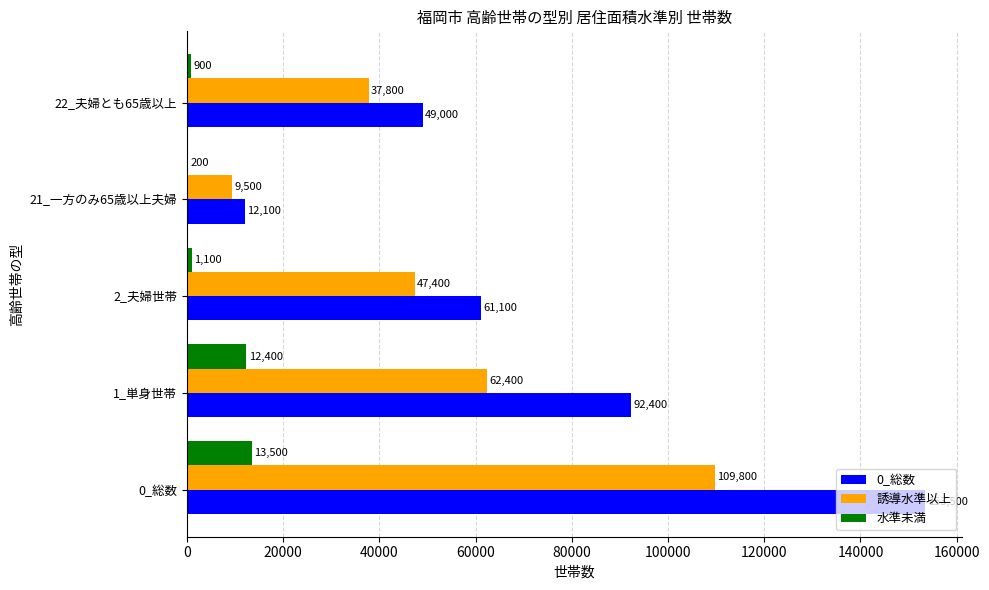

At which label is 水準未満 closest to 6850?

1_単身世帯